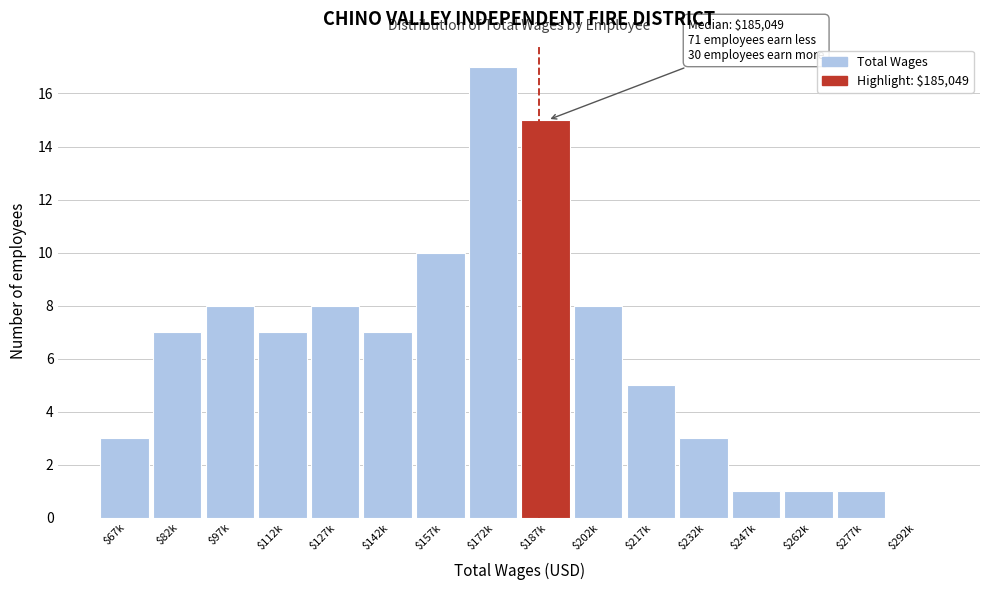

What value does the data have at $202k?

8